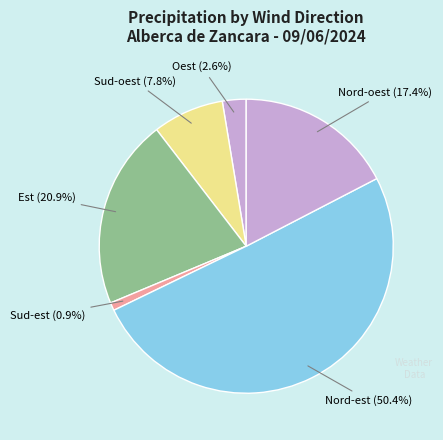

How many segments does this pie chart have?

6